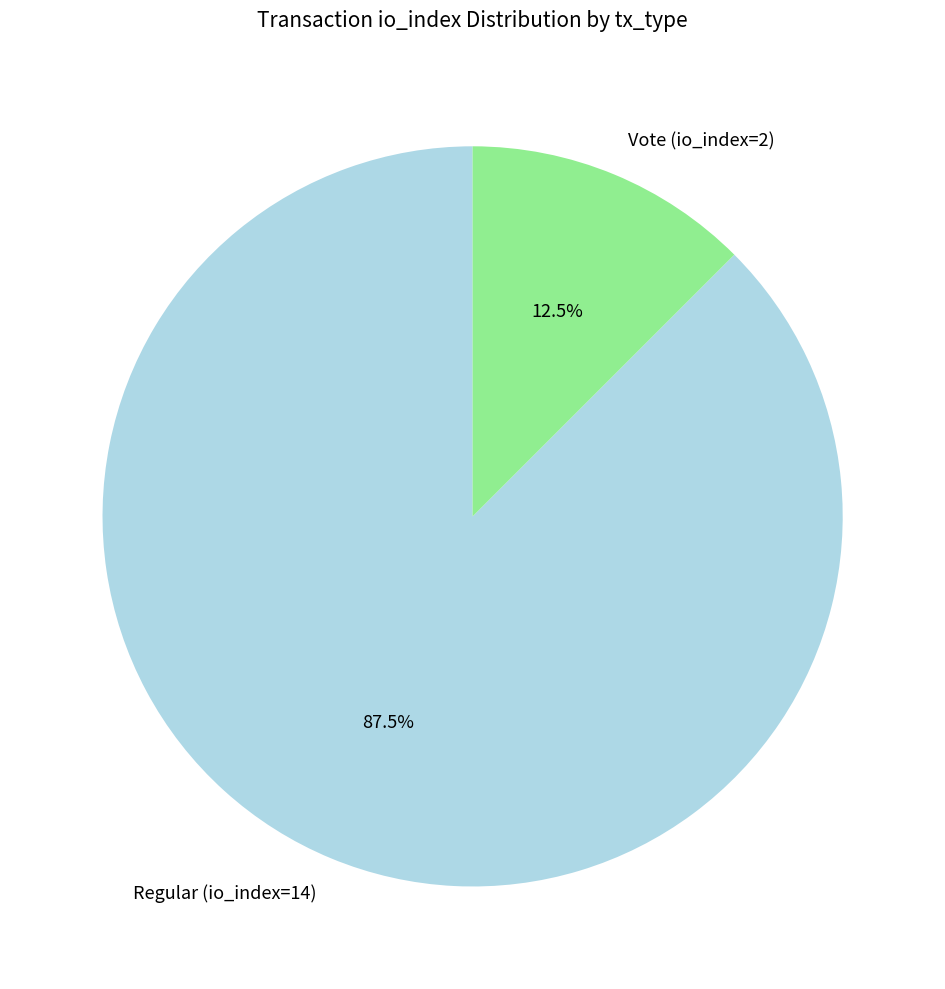

What percentage do Vote (io_index=2) and Regular (io_index=14) together represent?

100.0%